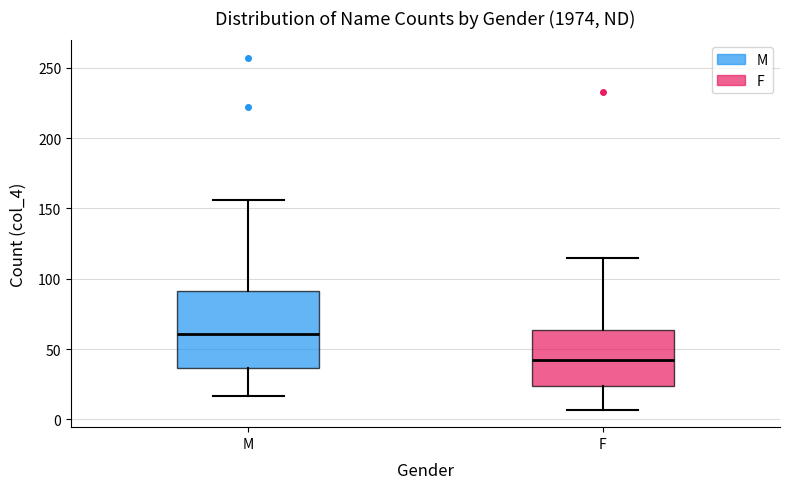

Reading left to right, transcribe this box plot: for each box, give where its median line is, the range the box spans, and where its two whiskers end, as read against the y-axis. The values are not printed on the chart, so give them approximately, as read against the axis.

M: median 60, box 35 to 90, whiskers 15 to 155
F: median 45, box 25 to 65, whiskers 5 to 115